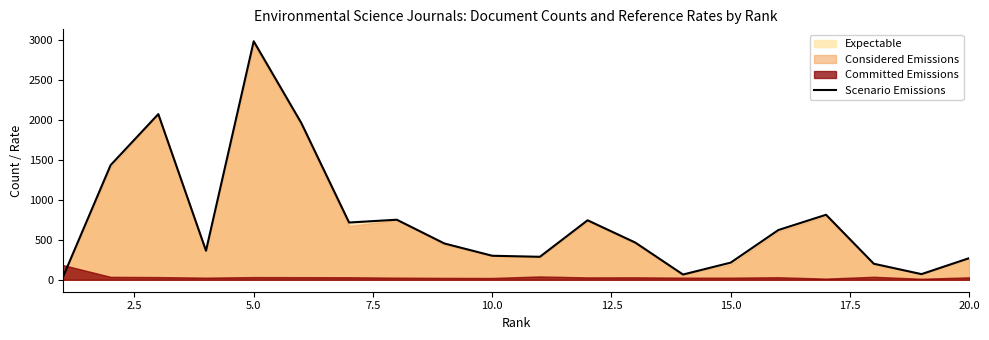

The value of Scenario Emissions at 15.0 is 215. True or false?

True